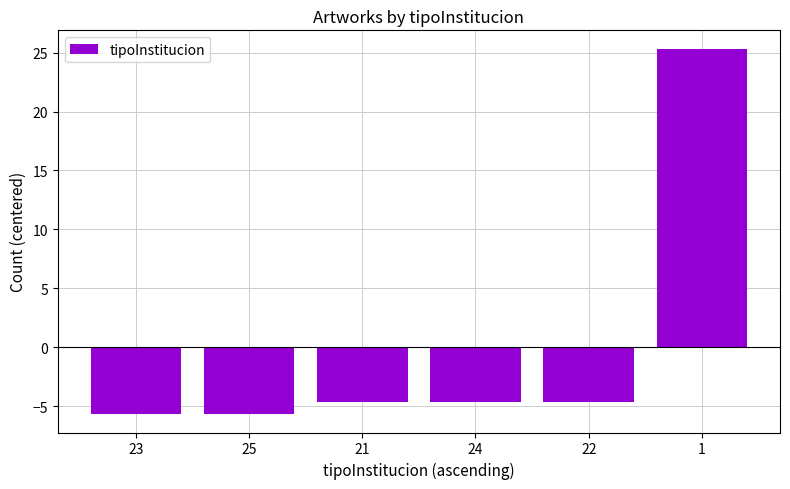

What is the smallest value displayed?

-5.7